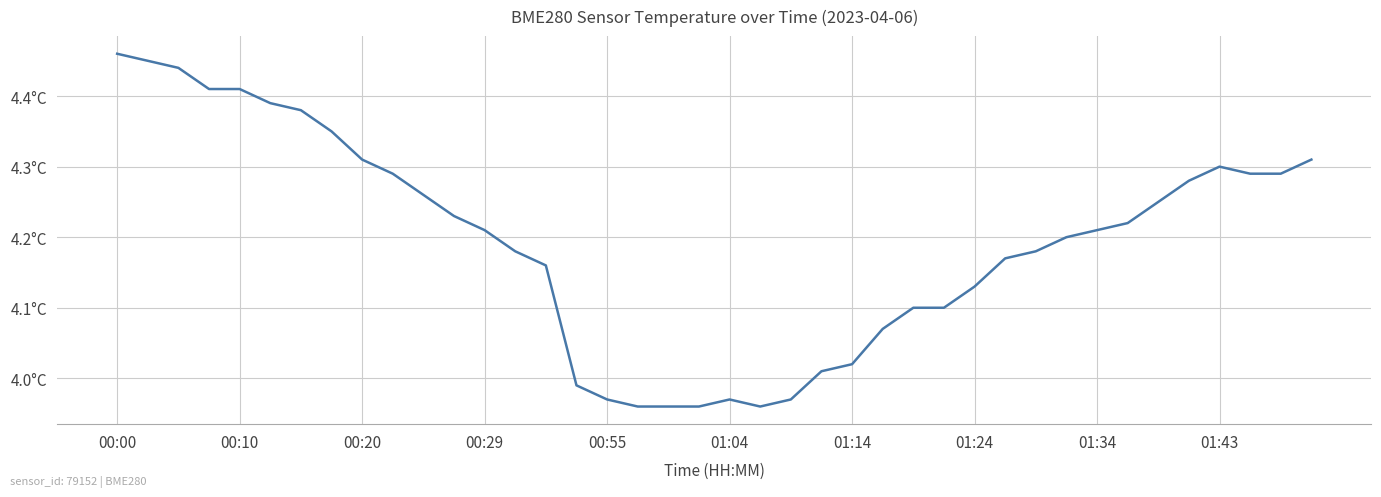

At which label does the data first exceed 4?

00:00